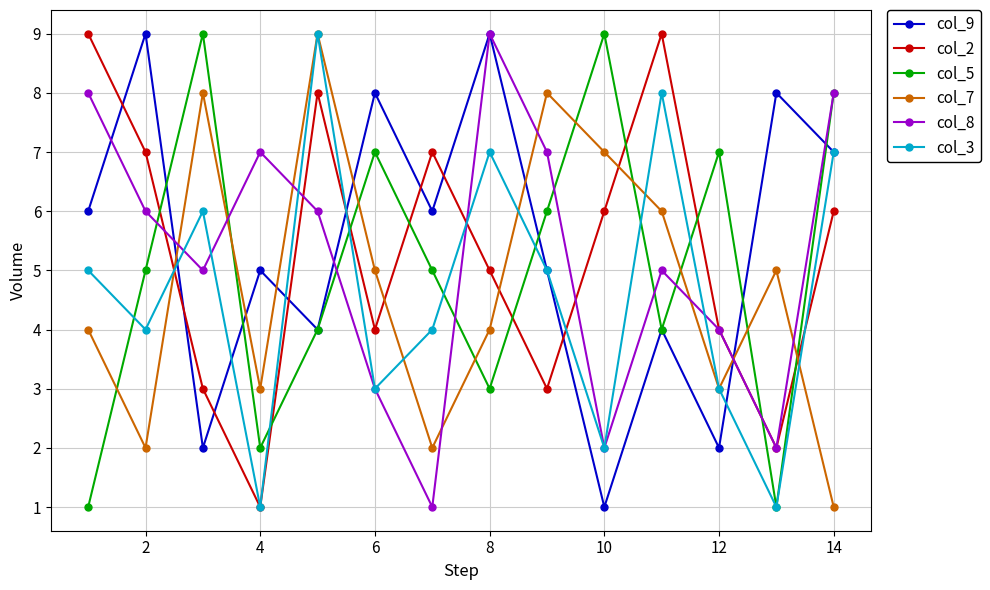

True or false: col_5 and col_7 cross at least once.

True